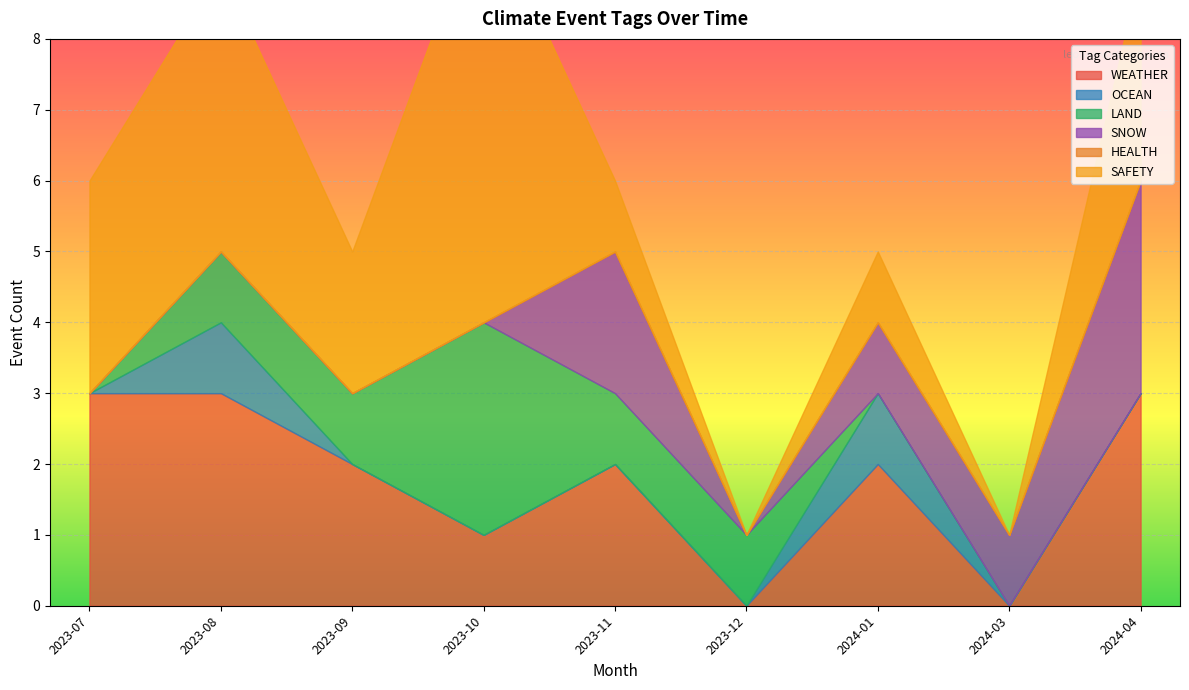

How many lines are shown in the chart?

6